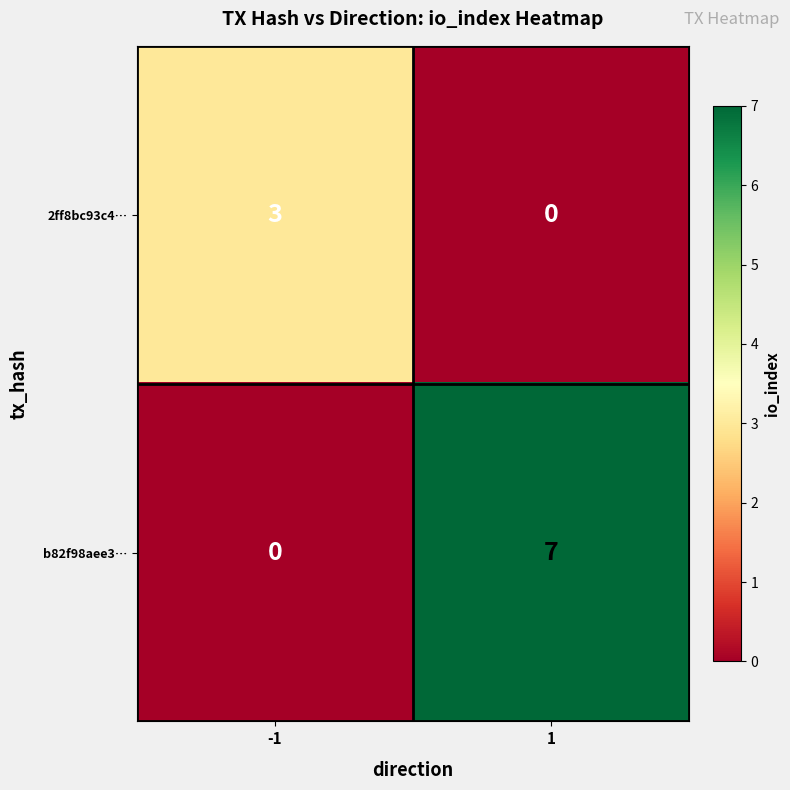

Rank the series by their average value, from lowest to highest.

2ff8bc93c4…, b82f98aee3…